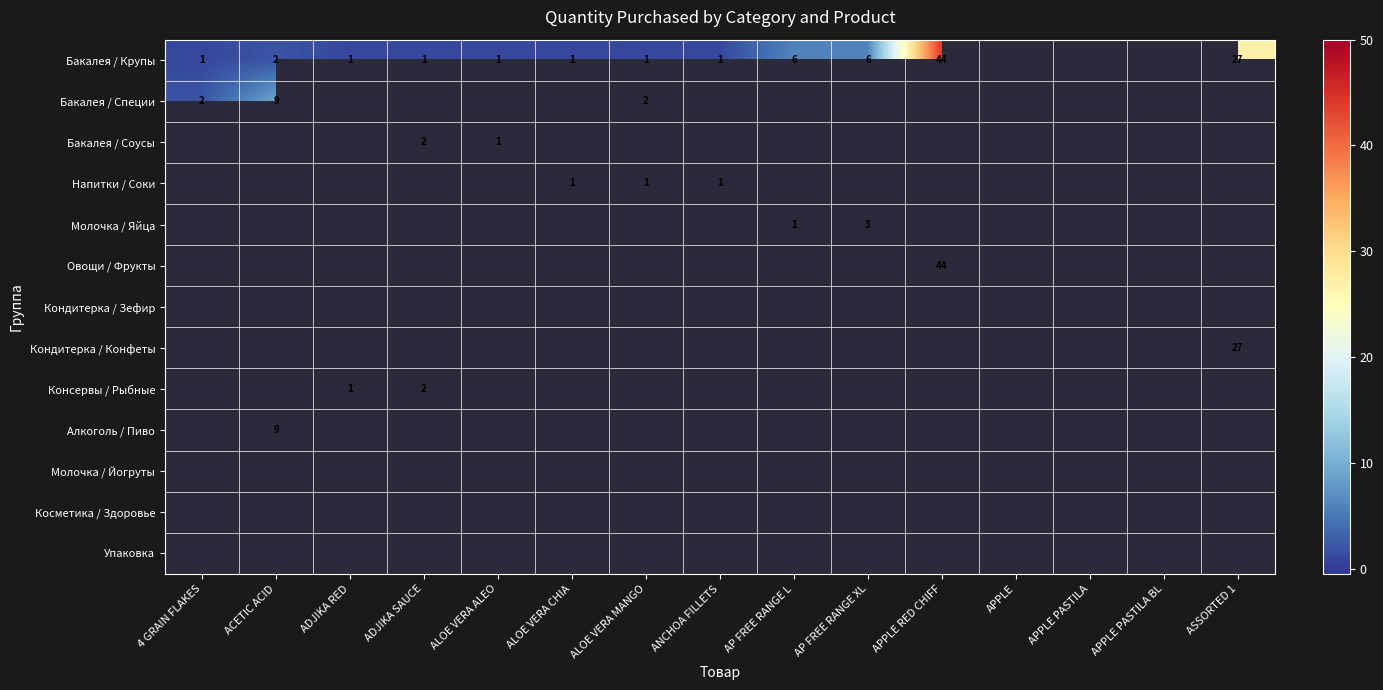

True or false: Молочка / Яйца has a value of 2 at AP FREE RANGE XL.

False